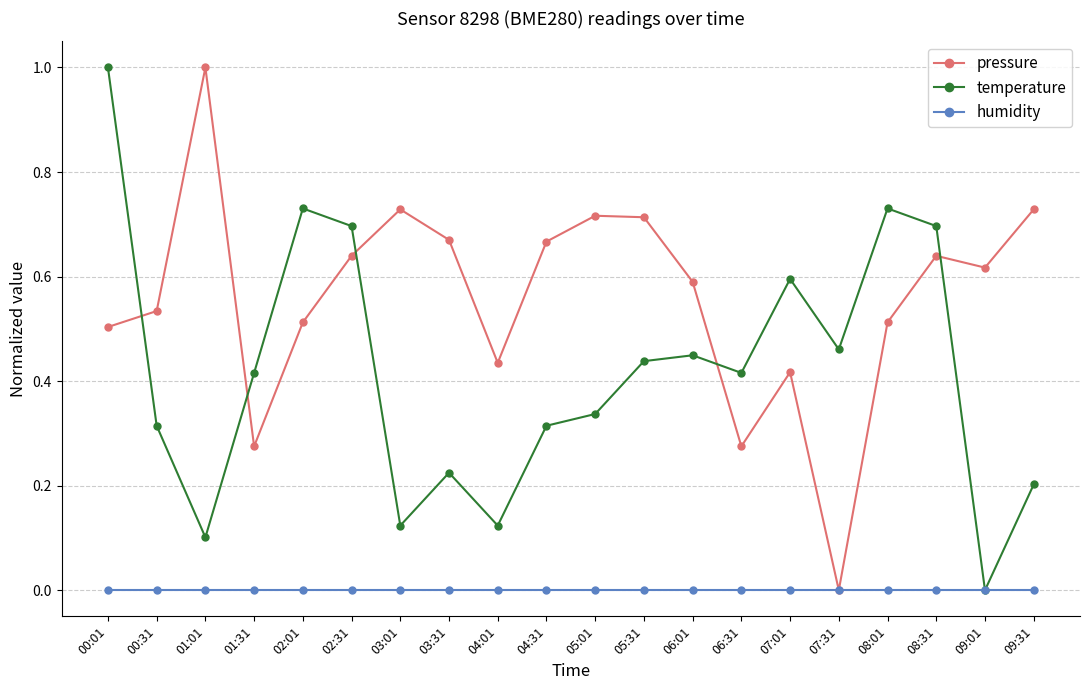

True or false: temperature has a value of 0.2 at 03:31.

True